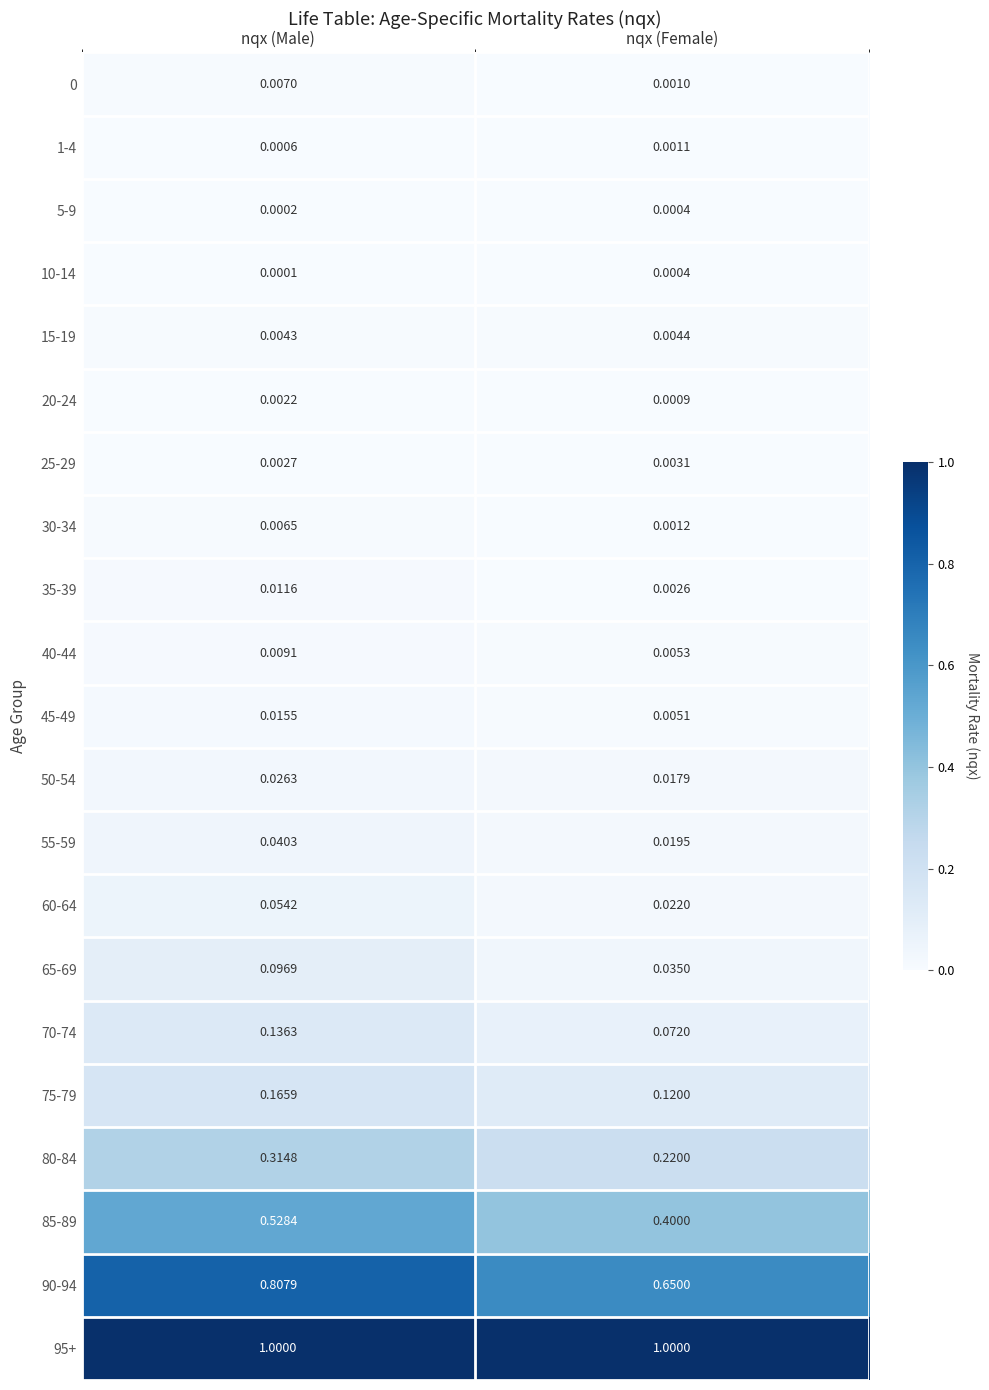

At which category is the sum across all series the highest?

nqx (Male)